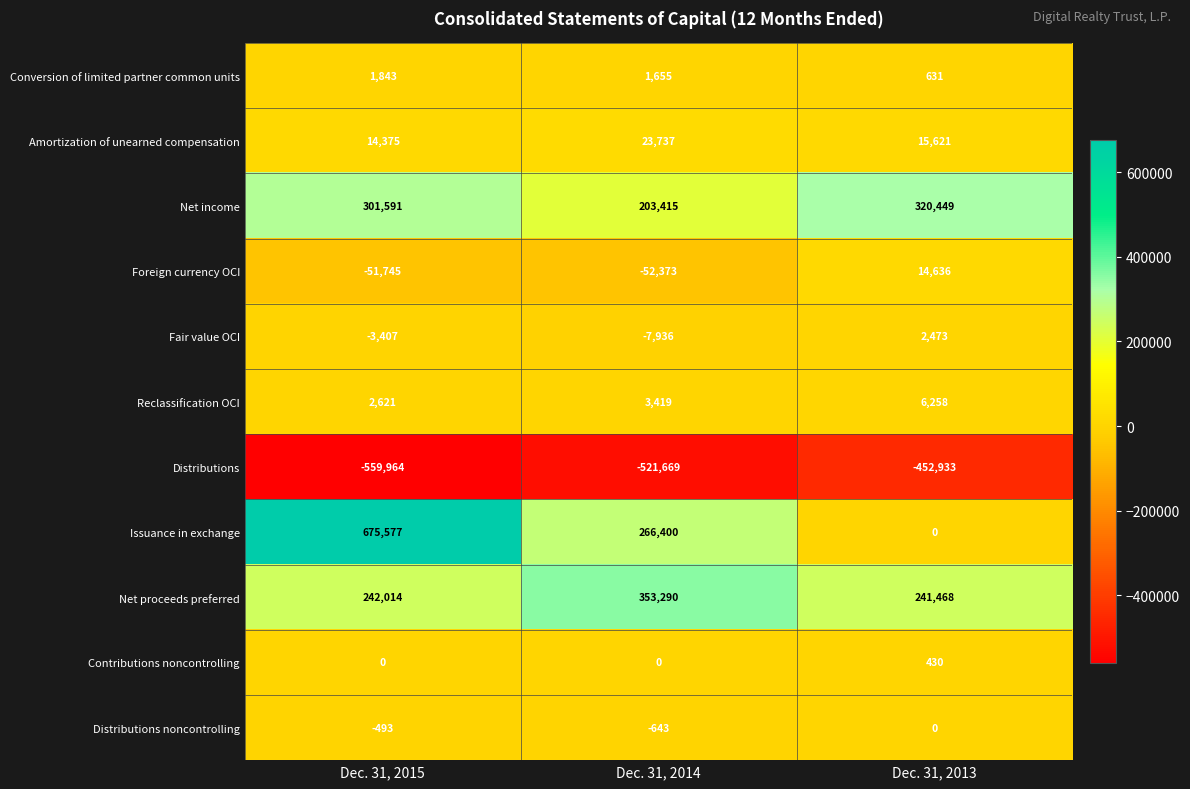

The Fair value OCI series shows -3407 at Dec. 31, 2015. True or false?

True